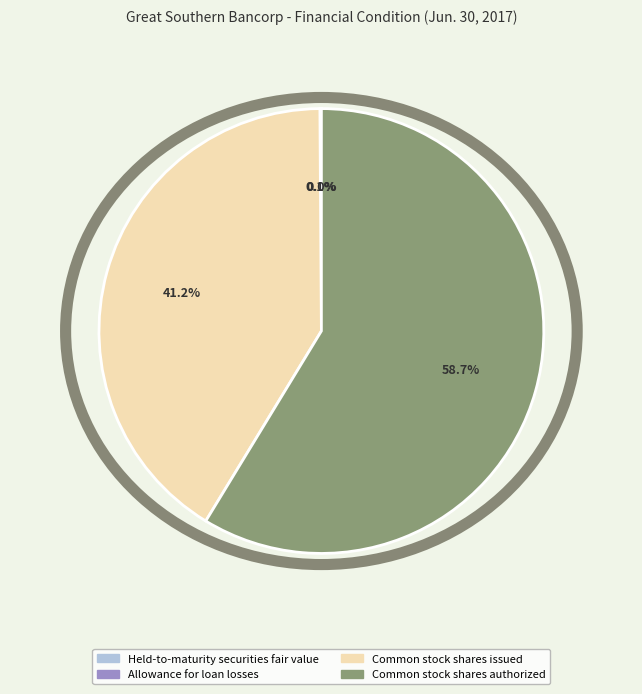

What is the largest slice in the pie chart?

Common stock shares authorized